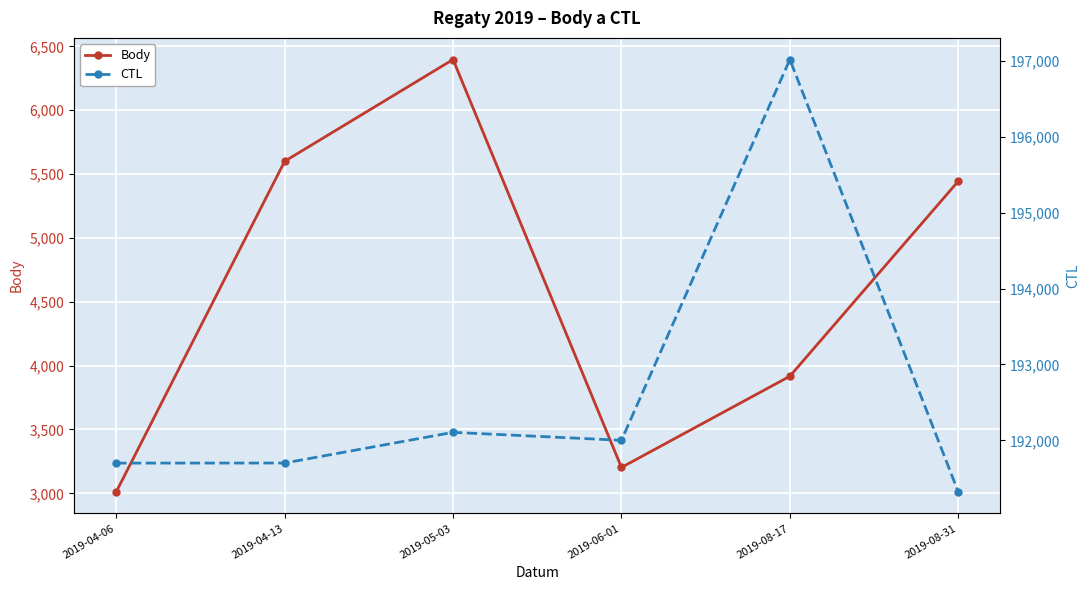

True or false: Body has more than 0 points higher than both neighbors.

True